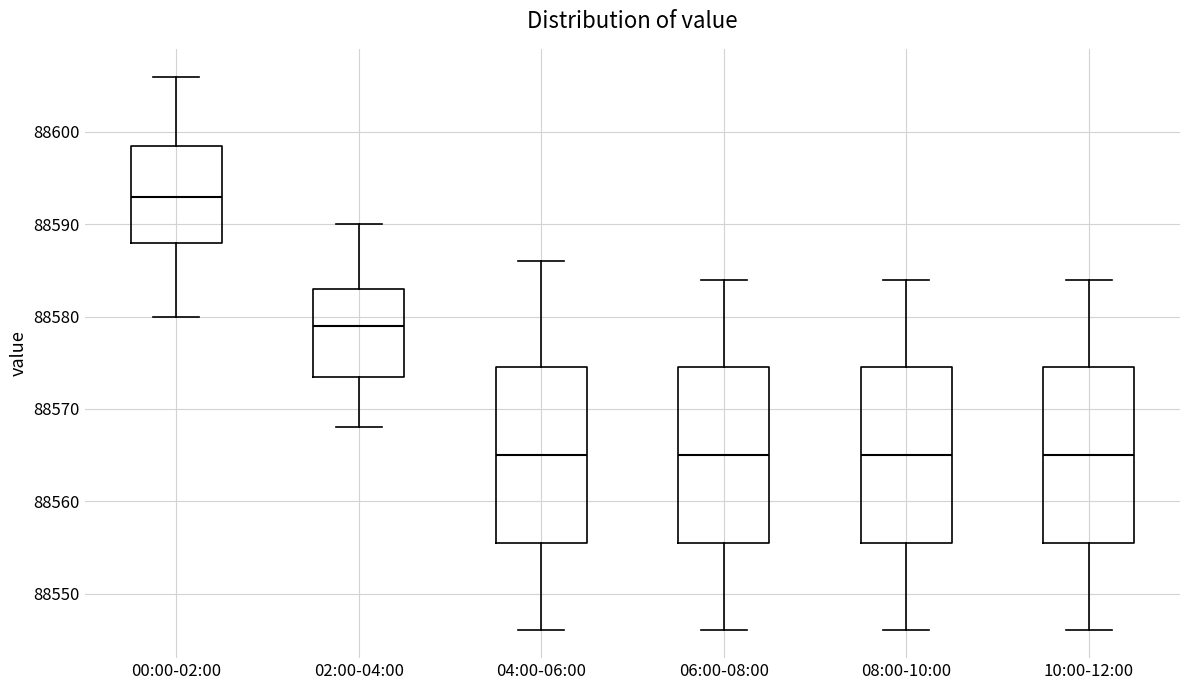

Where does the median line of the box for 10:00-12:00 sit on the y-axis? The values are not printed on the chart, so give them approximately, as read against the axis.

88565